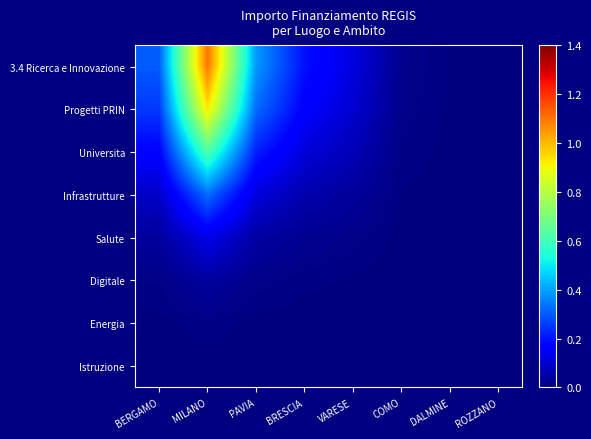

Rank the series by their maximum value, from highest to lowest.

3.4 Ricerca e Innovazione, Progetti PRIN, Universita, Infrastrutture, Salute, Digitale, Energia, Istruzione